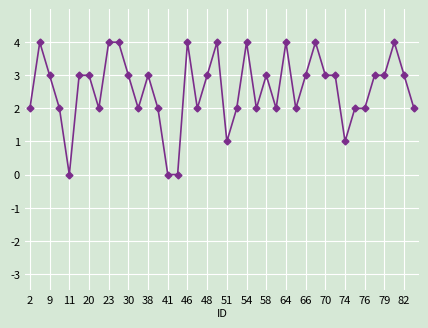

What is the maximum value shown in the chart?

4